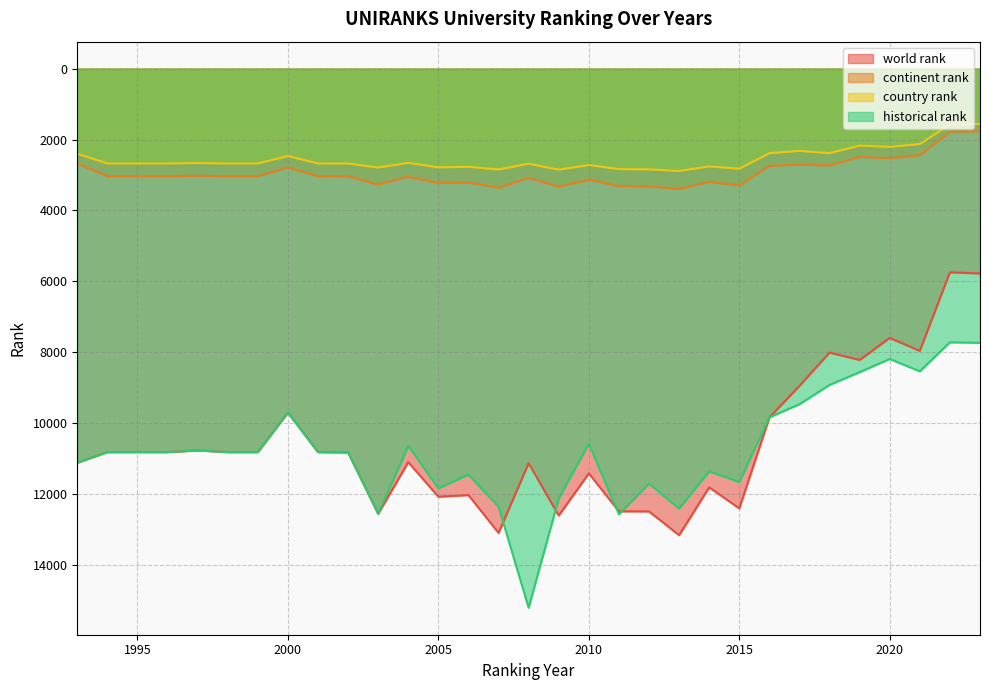

What is the value of the continent rank point at the 6th from the left?

3037.0